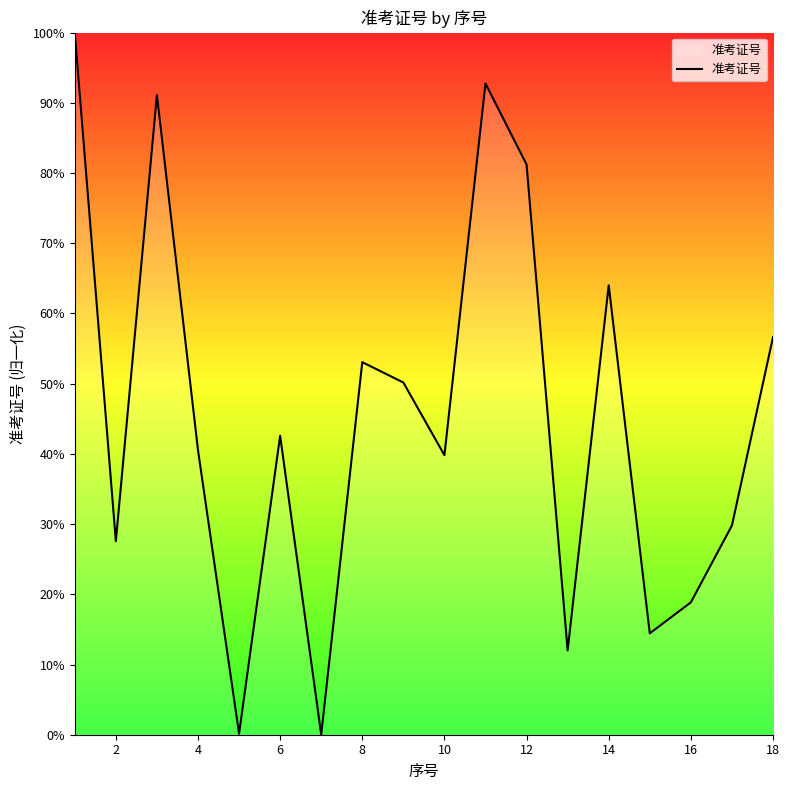

How many lines are shown in the chart?

1